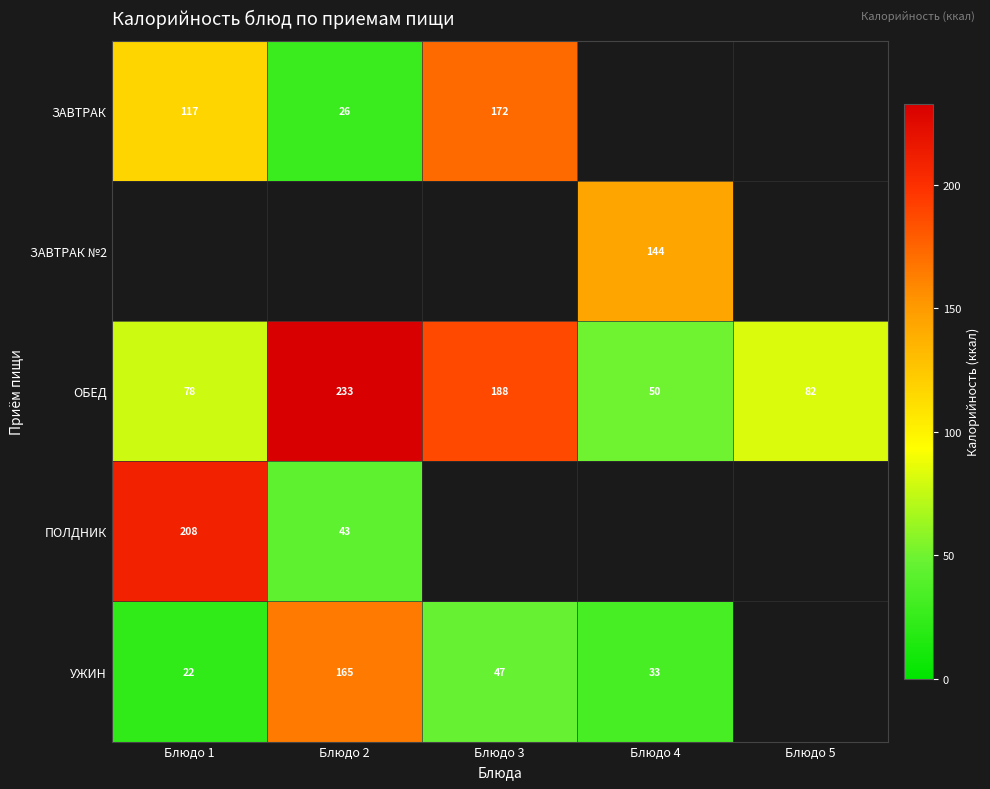

The ЗАВТРАК series shows 9.6 at Блюдо 2. True or false?

False